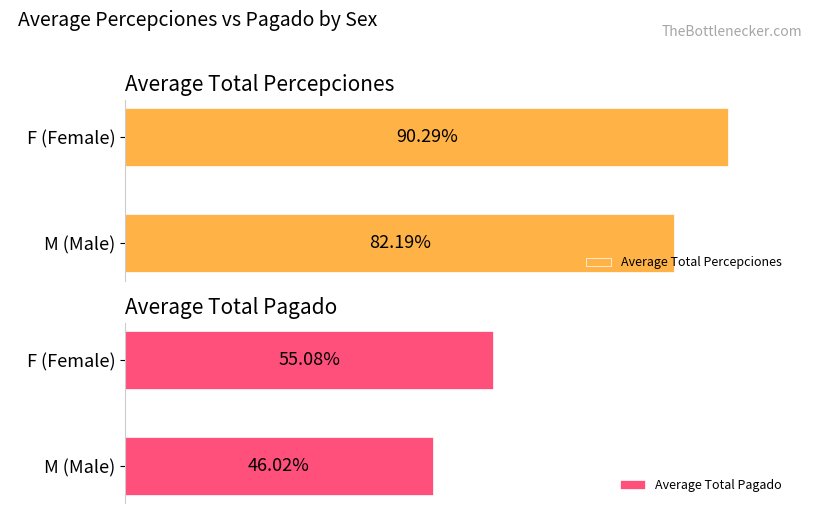

List the series in order of their overall mean, lowest first.

Average Total Pagado, Average Total Percepciones